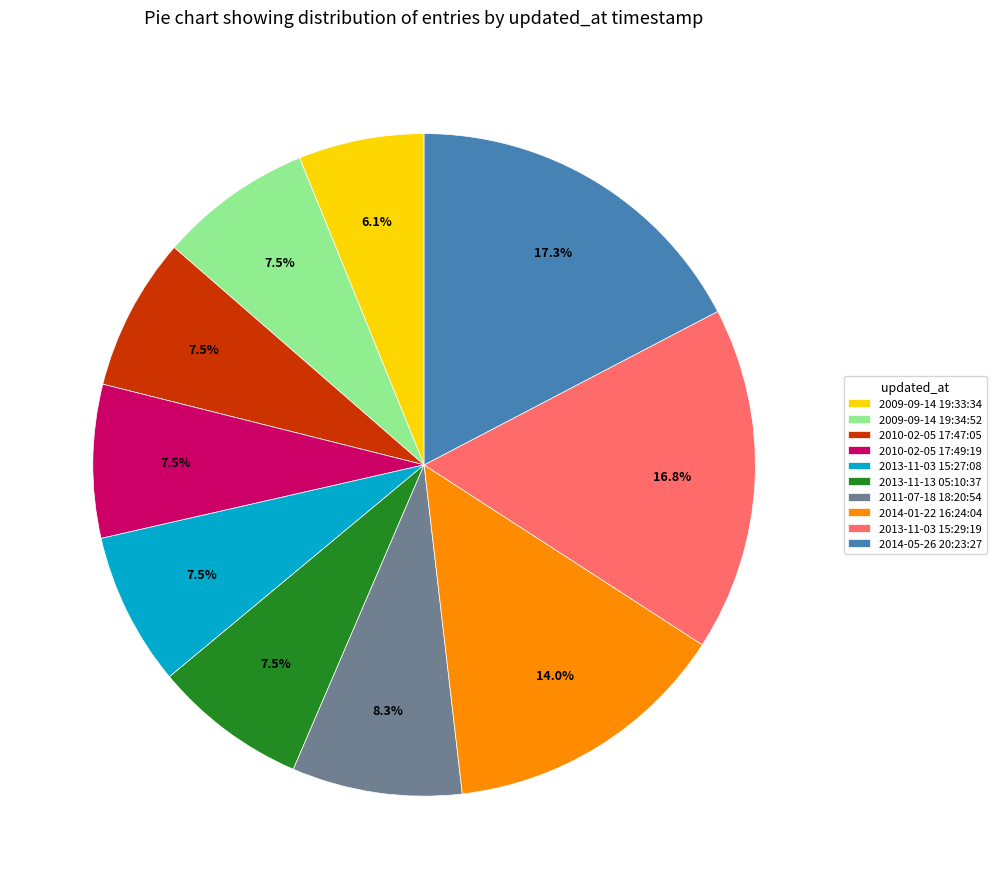

To the nearest percent, what is the difference between the 2009-09-14 19:34:52 and 2011-07-18 18:20:54 slice percentages?

1%